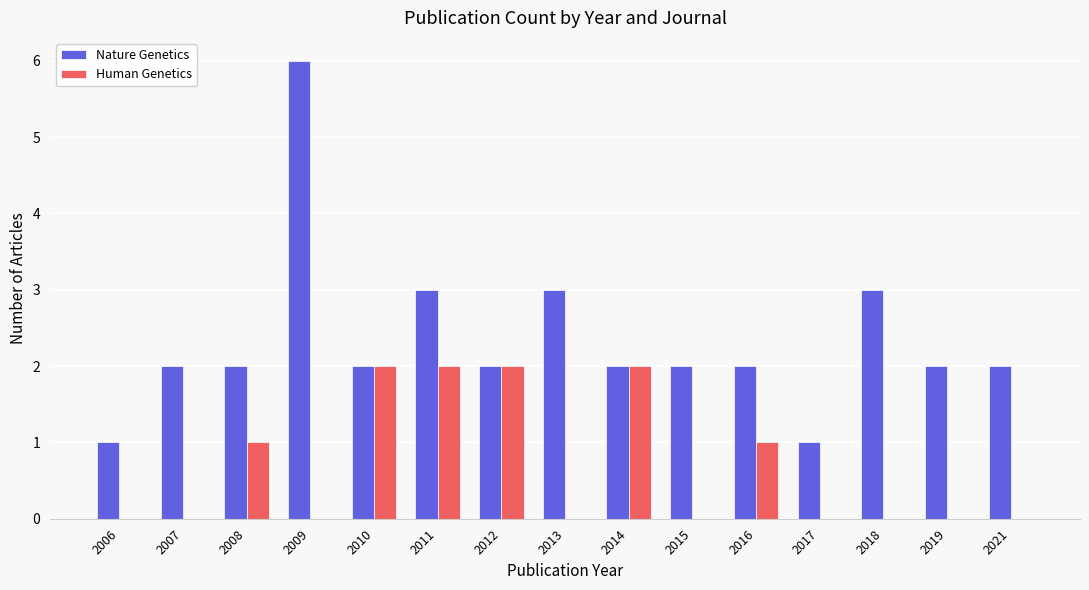

How many groups of bars are there?

15